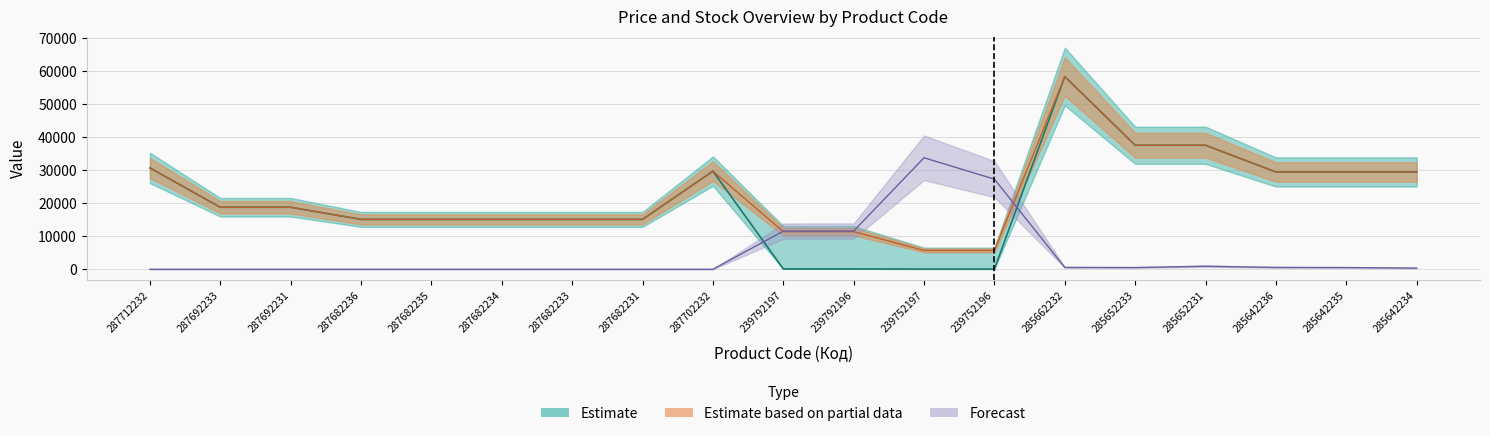

At which category does Залишок reach its first local valley?

285652233